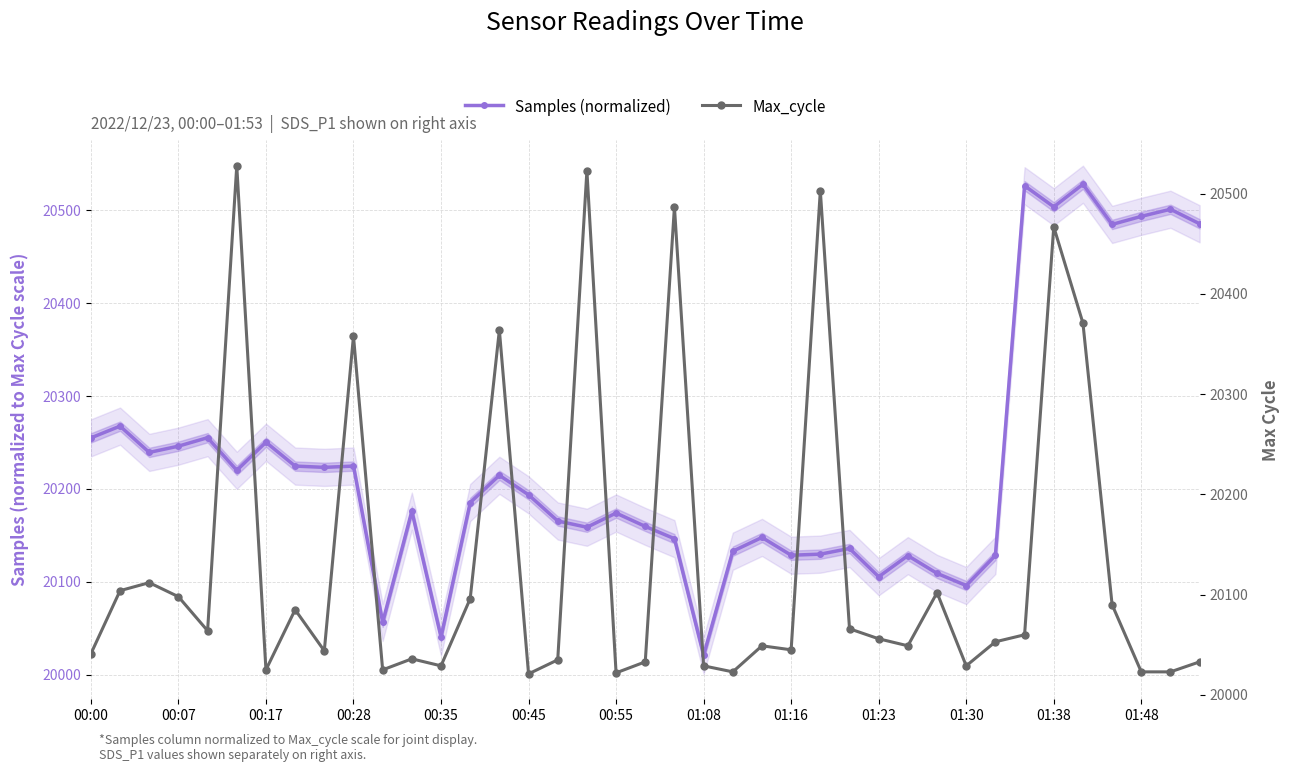

What is the difference between the second highest and second lowest values in the Samples (normalized) series?

485.8